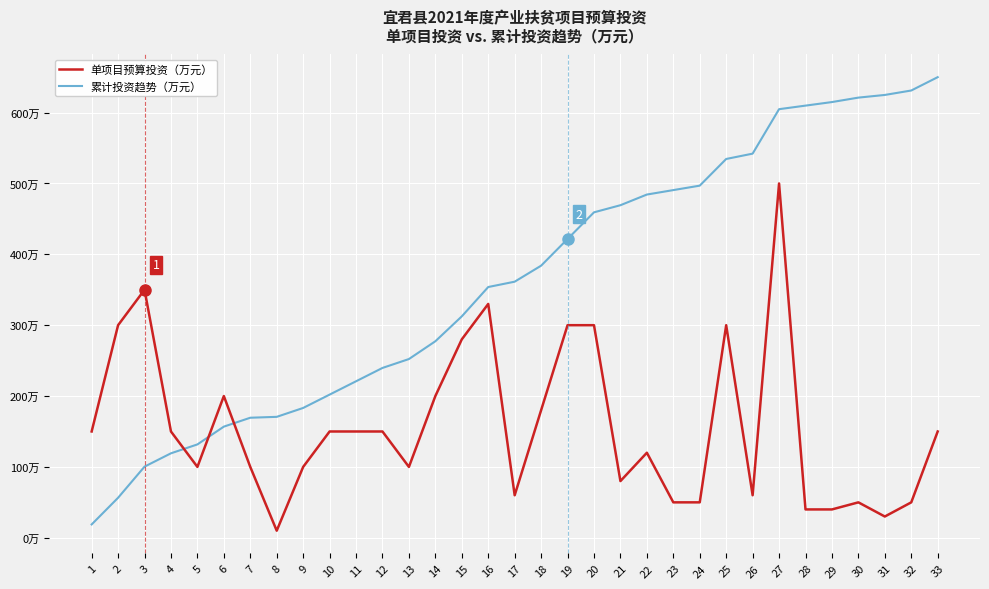

Reading left to right, list all the values displayed in this chart.

累计投资趋势（万元）: 18.8	56.5	100.4	119.2	131.8	156.9	169.4	170.7	183.2	202.0	220.8	239.7	252.2	277.3	312.5	353.9	361.4	384.0	421.6	459.3	469.3	484.4	490.6	496.9	534.6	542.1	604.8	609.8	614.9	621.1	624.9	631.2	650.0
单项目预算投资（万元）: 150.0	300.0	350.0	150.0	100.0	200.0	100.0	10.0	100.0	150.0	150.0	150.0	100.0	200.0	280.0	330.0	60.0	180.0	300.0	300.0	80.0	120.0	50.0	50.0	300.0	60.0	500.0	40.0	40.0	50.0	30.0	50.0	150.0